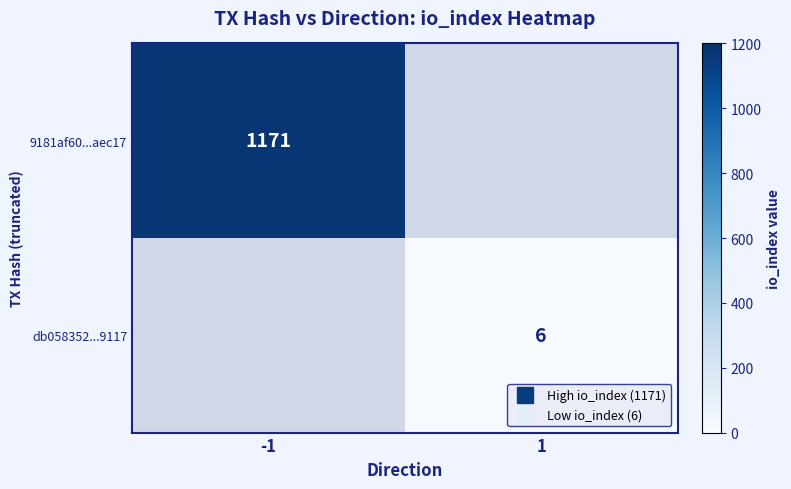

At -1, list the series in order from largest to smallest.

9181af60...aec17, db058352...9117